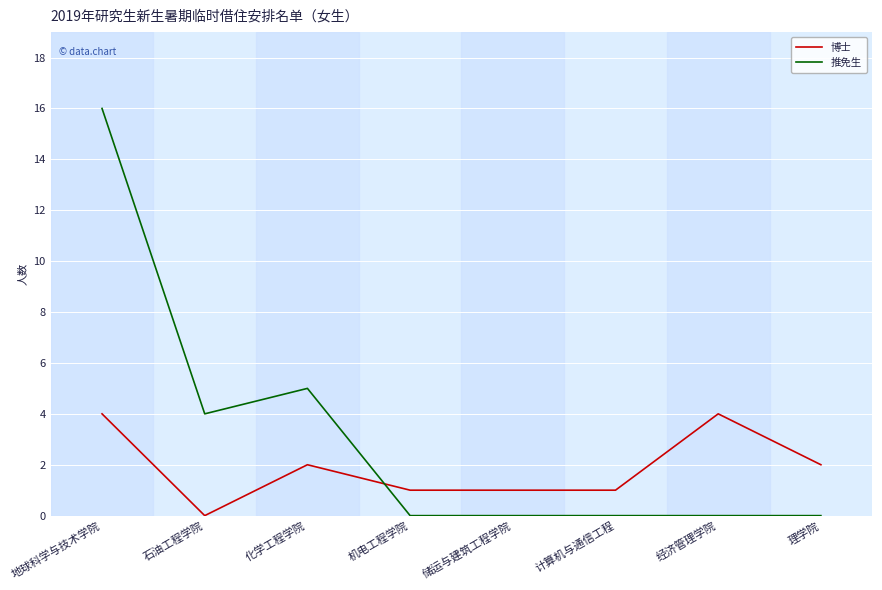

What is the difference between the maximum and minimum values in the 博士 series?

4